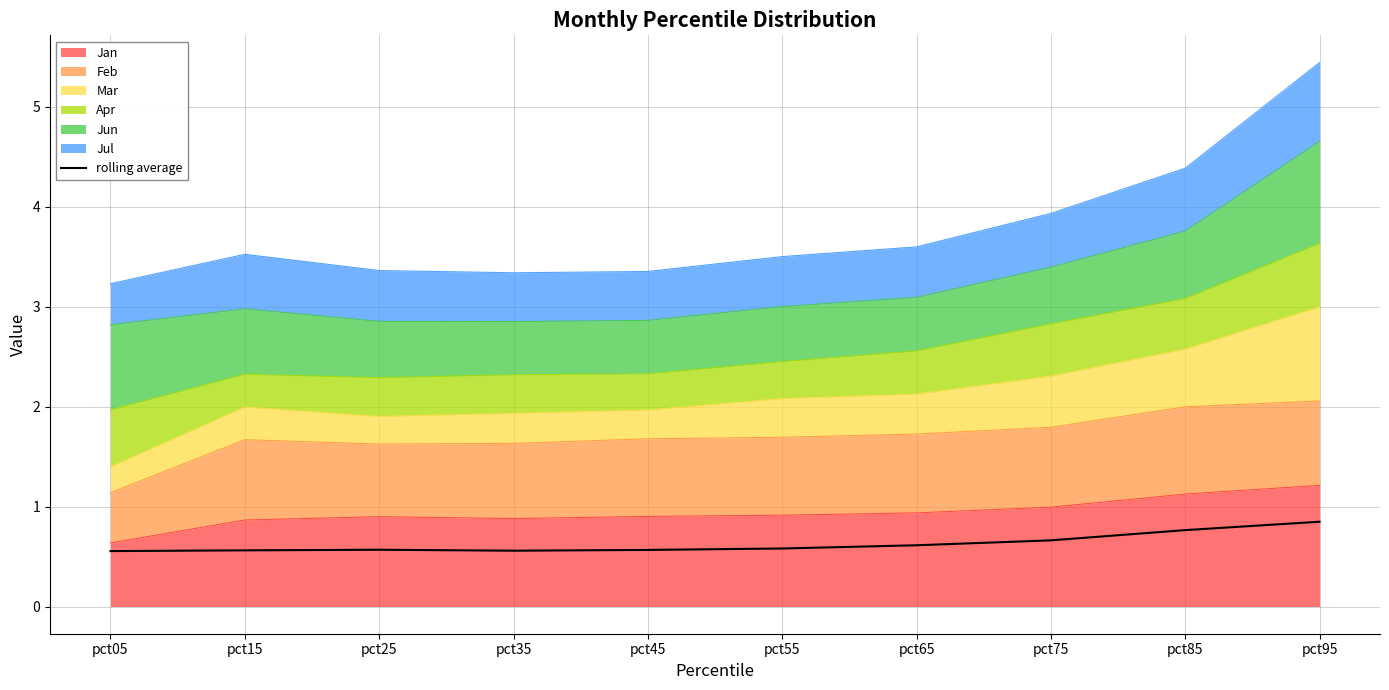

How many values are between 0 and 1?

10